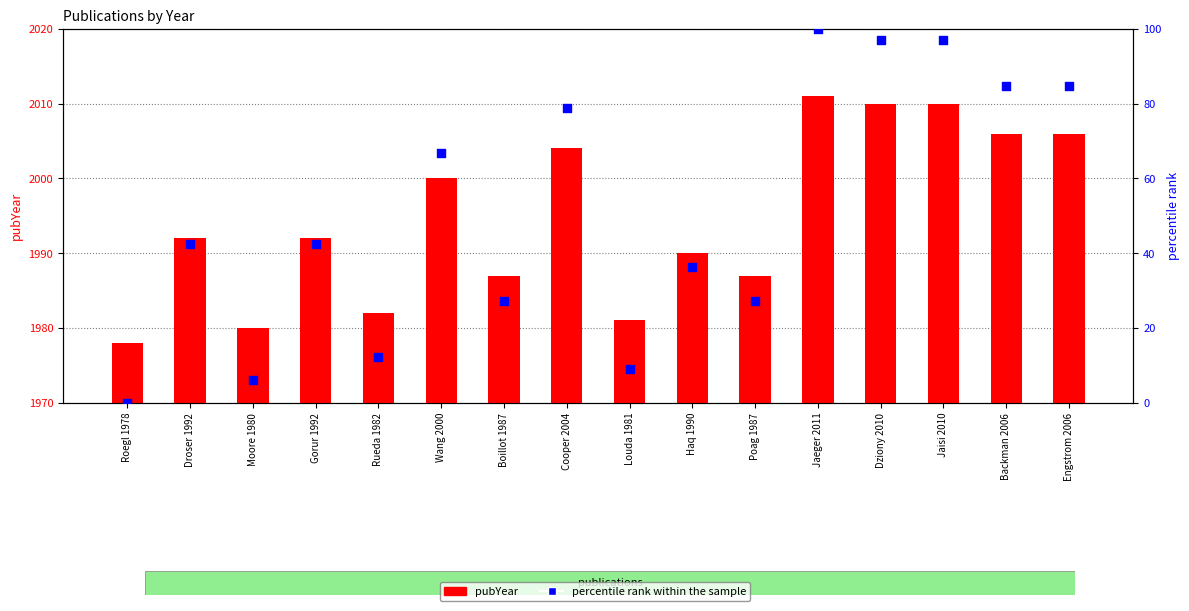

What is the total value across all series at Louda 1981?

1990.1